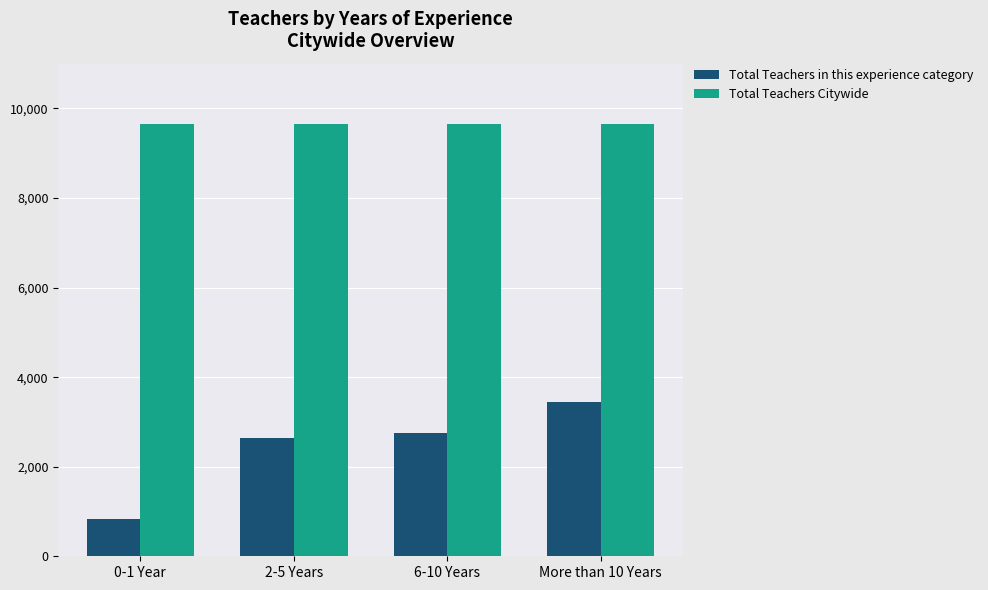

What is the label of the 2nd bar from the right?

6-10 Years